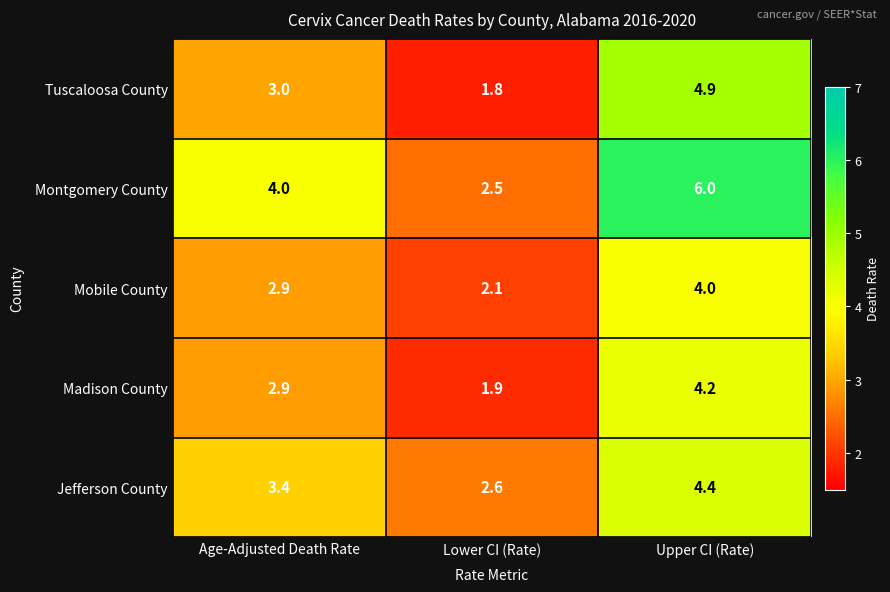

True or false: Montgomery County has a value of 6.0 at Upper CI (Rate).

True